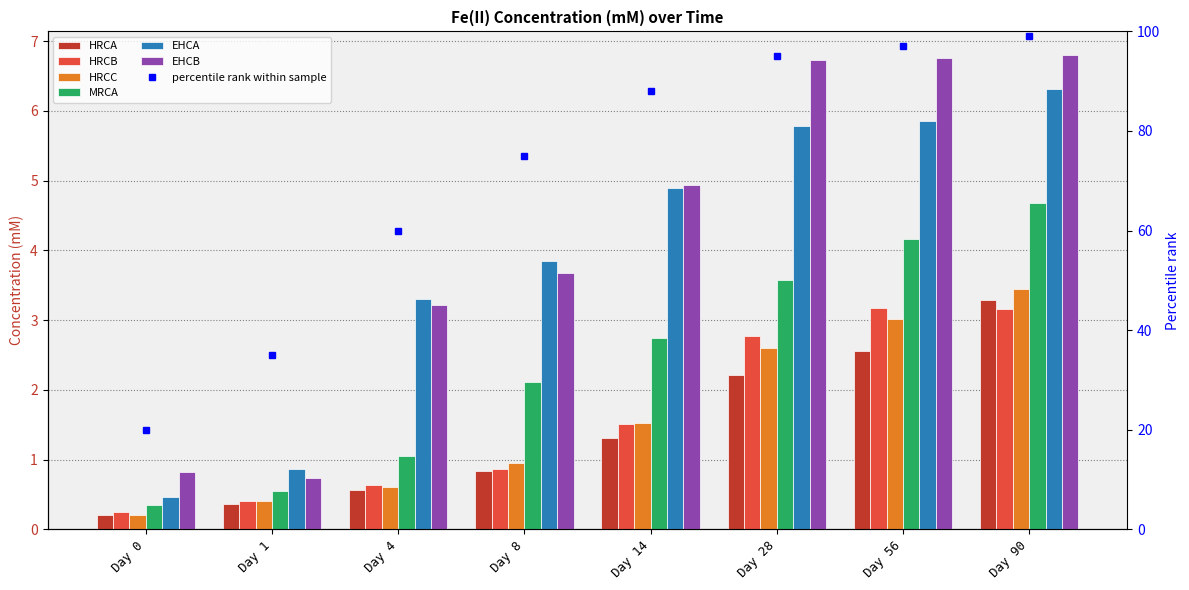

Which label corresponds to the largest value in the chart?

Day 90